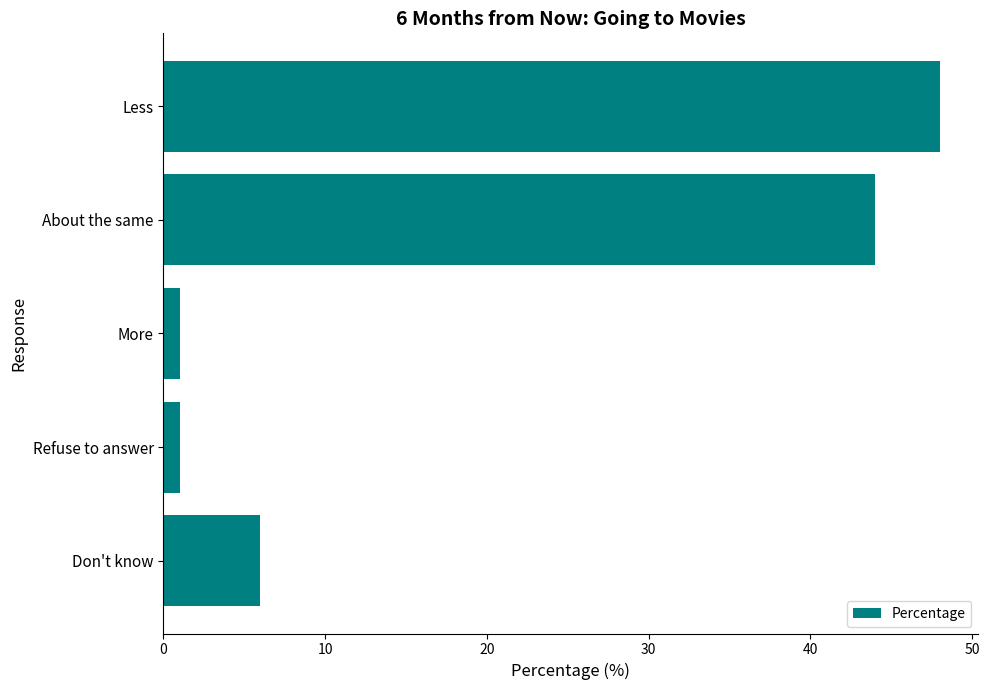

What is the label of the 3rd bar from the bottom?

More